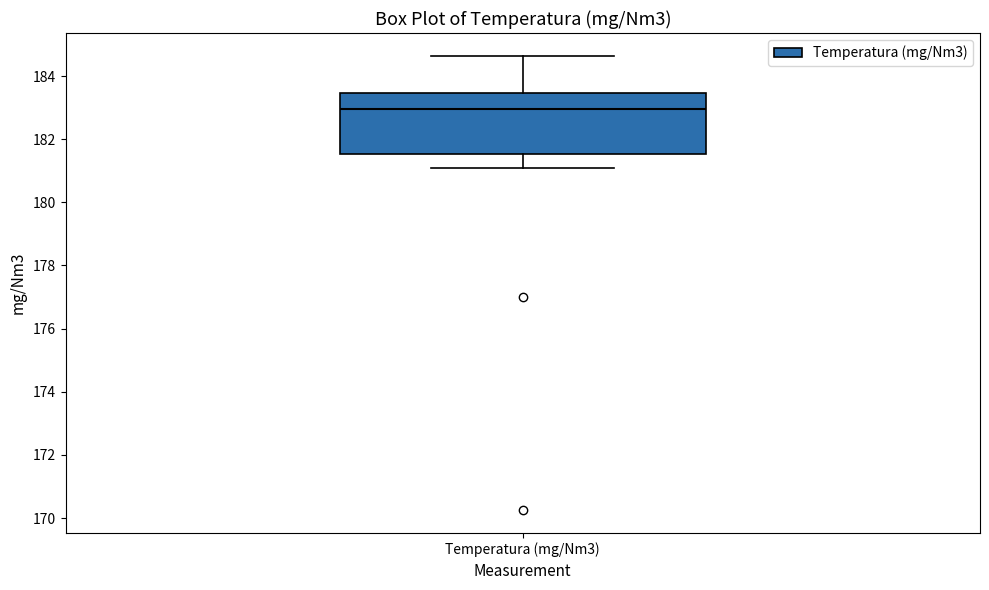

Transcribe this box plot: give where the median line is, the range the box spans, and where the two whiskers end, as read against the y-axis. The values are not printed on the chart, so give them approximately, as read against the axis.

median 183.0, box 181.6 to 183.4, whiskers 181.0 to 184.6